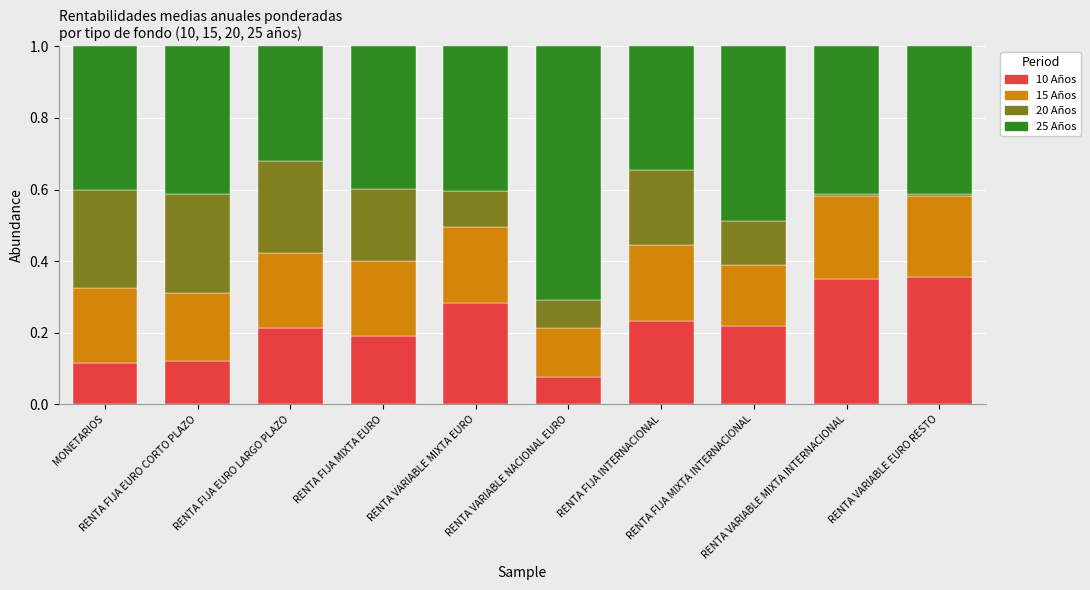

Between RENTA VARIABLE EURO RESTO and RENTA FIJA MIXTA INTERNACIONAL, which is larger?

RENTA VARIABLE EURO RESTO